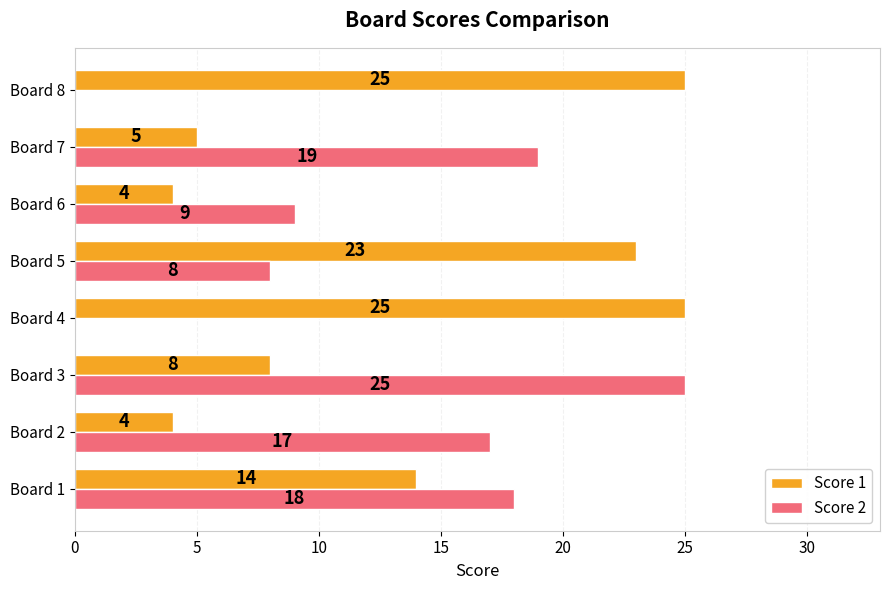

Between Board 6 and Board 8, which series saw the biggest shift?

Score 1